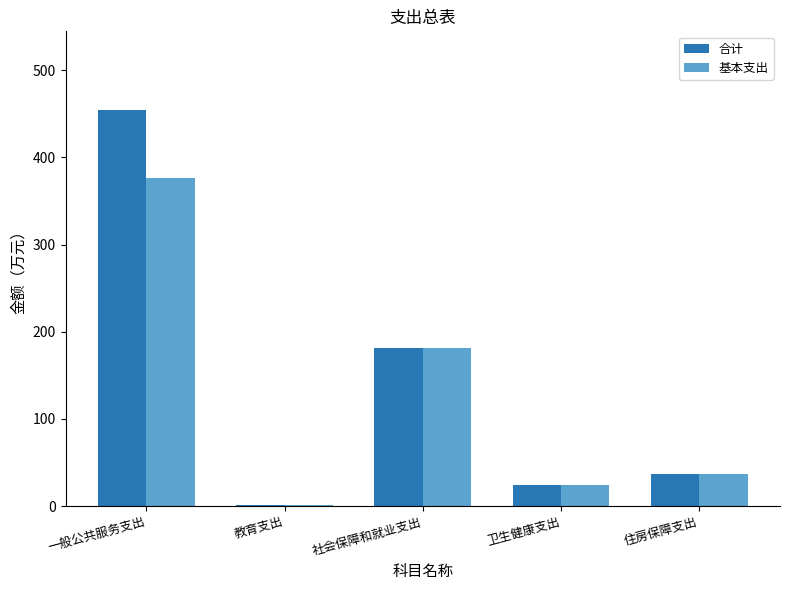

What is the sum of the 合计 values at 卫生健康支出 and 住房保障支出?

61.0